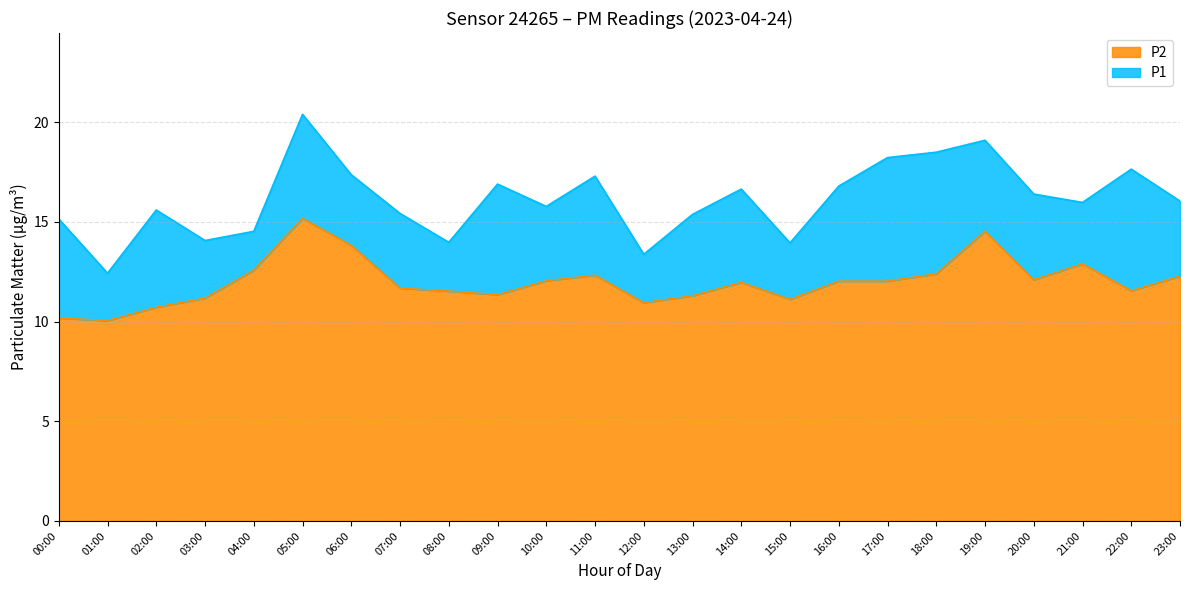

Reading left to right, what are all the values shown in this chart?

P1: 00:00=15.2	01:00=12.4	02:00=15.6	03:00=14.1	04:00=14.5	05:00=20.4	06:00=17.4	07:00=15.4	08:00=14.0	09:00=16.9	10:00=15.8	11:00=17.3	12:00=13.4	13:00=15.4	14:00=16.6	15:00=13.9	16:00=16.8	17:00=18.2	18:00=18.5	19:00=19.1	20:00=16.4	21:00=16.0	22:00=17.6	23:00=16.1
P2: 00:00=10.2	01:00=10.1	02:00=10.7	03:00=11.2	04:00=12.6	05:00=15.2	06:00=13.8	07:00=11.7	08:00=11.5	09:00=11.3	10:00=12.1	11:00=12.3	12:00=10.9	13:00=11.3	14:00=12.0	15:00=11.1	16:00=12.0	17:00=12.0	18:00=12.4	19:00=14.5	20:00=12.1	21:00=12.9	22:00=11.6	23:00=12.3